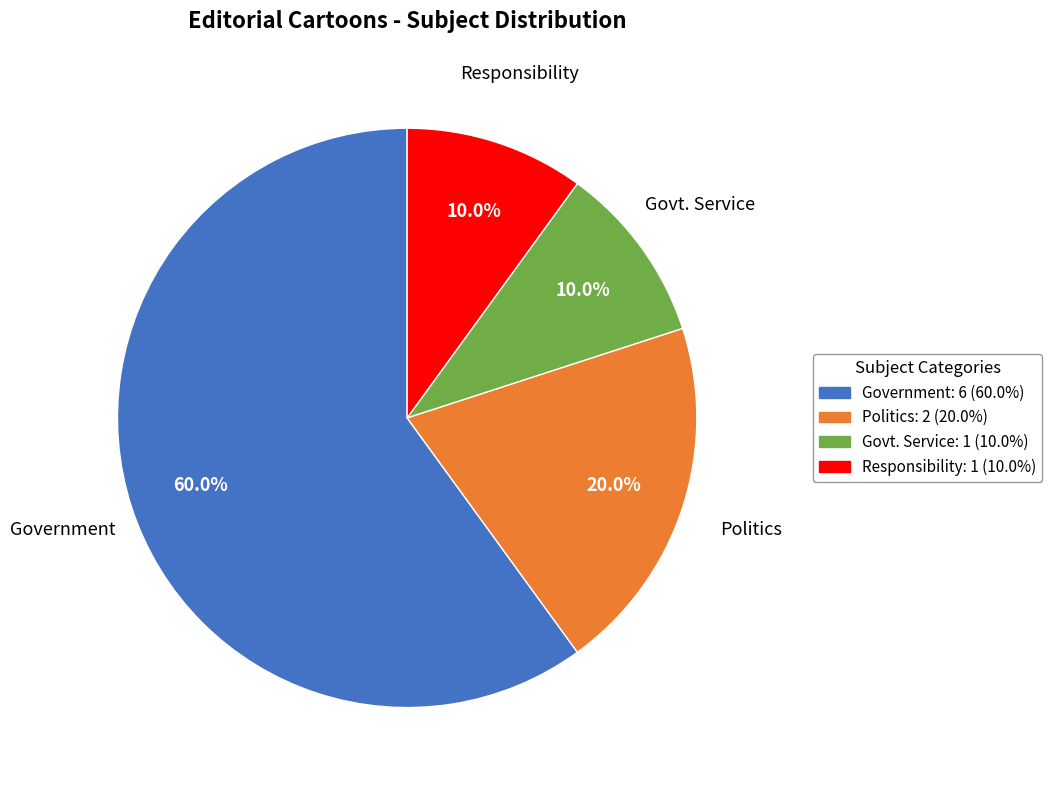

Does any single category account for the majority?

Yes